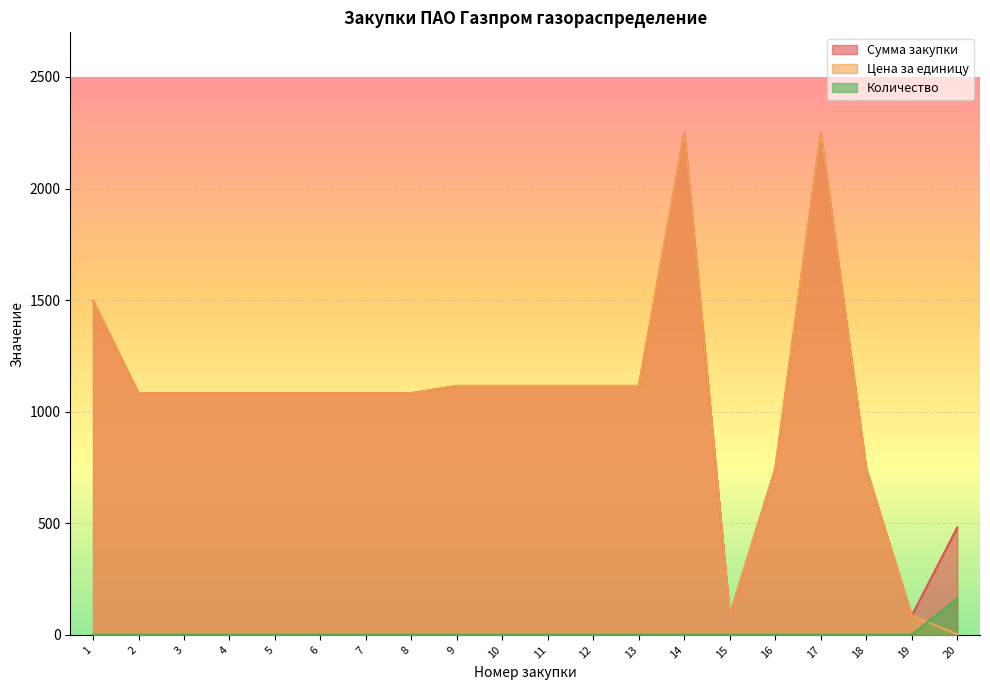

The Количество series shows 1.0 at 5. True or false?

True